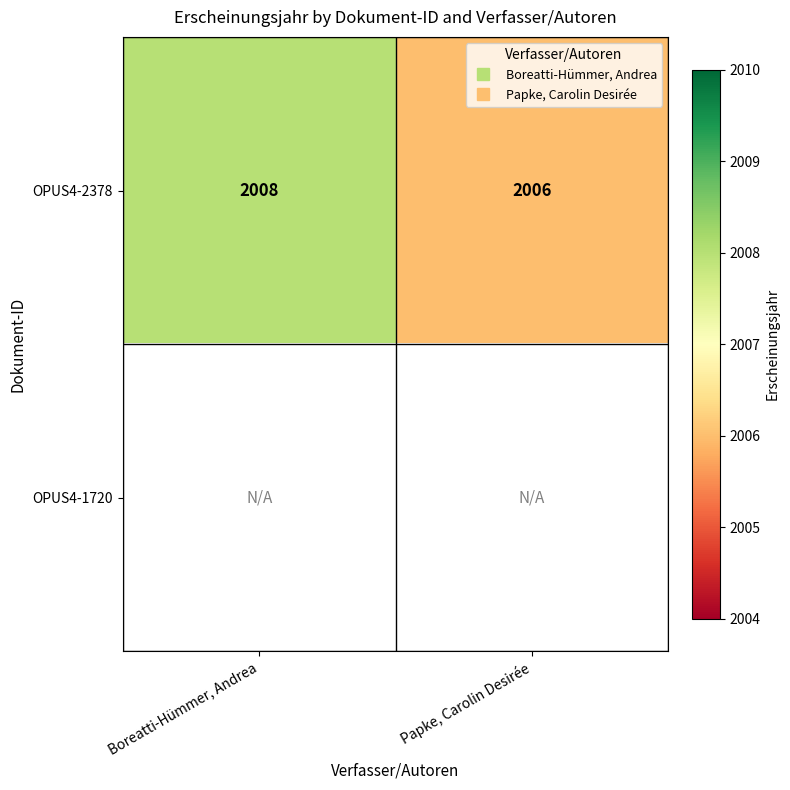

Is the value of OPUS4-2378 at Papke, Carolin Desirée greater than the value of OPUS4-1720 at Boreatti-Hümmer, Andrea?

No